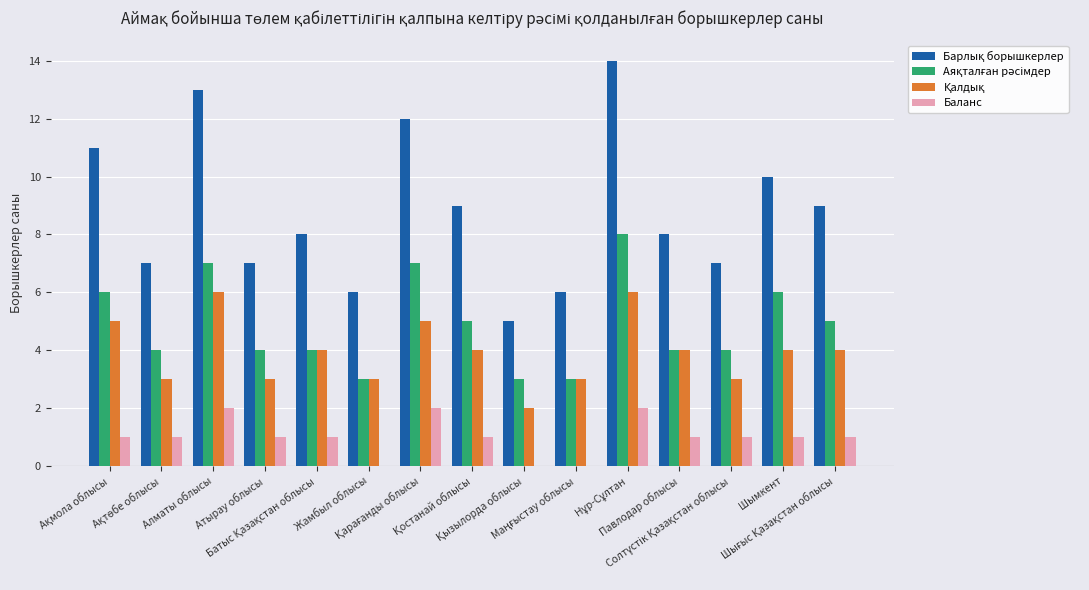

What is the maximum value shown in the chart?

14